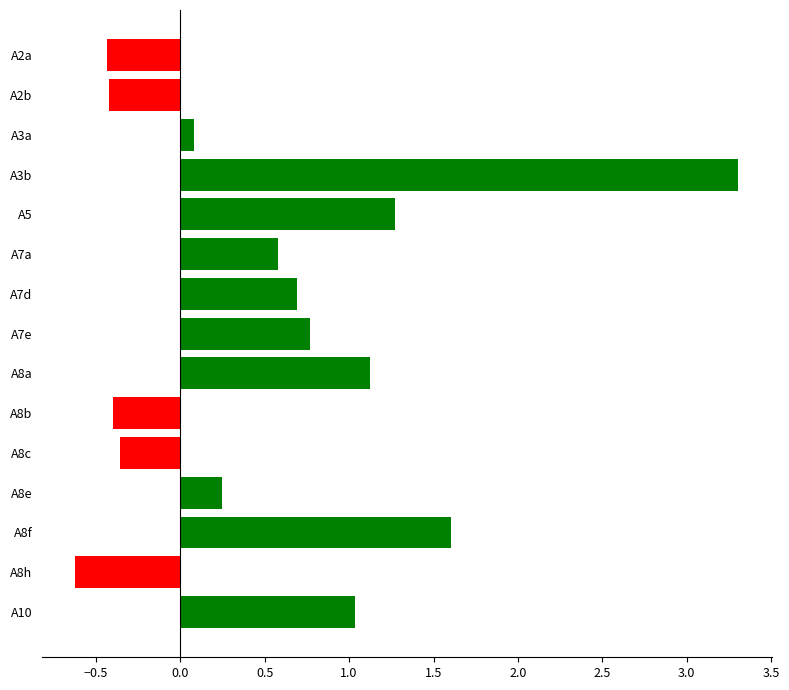

What is the change in value from A7d to A8e?

-0.4